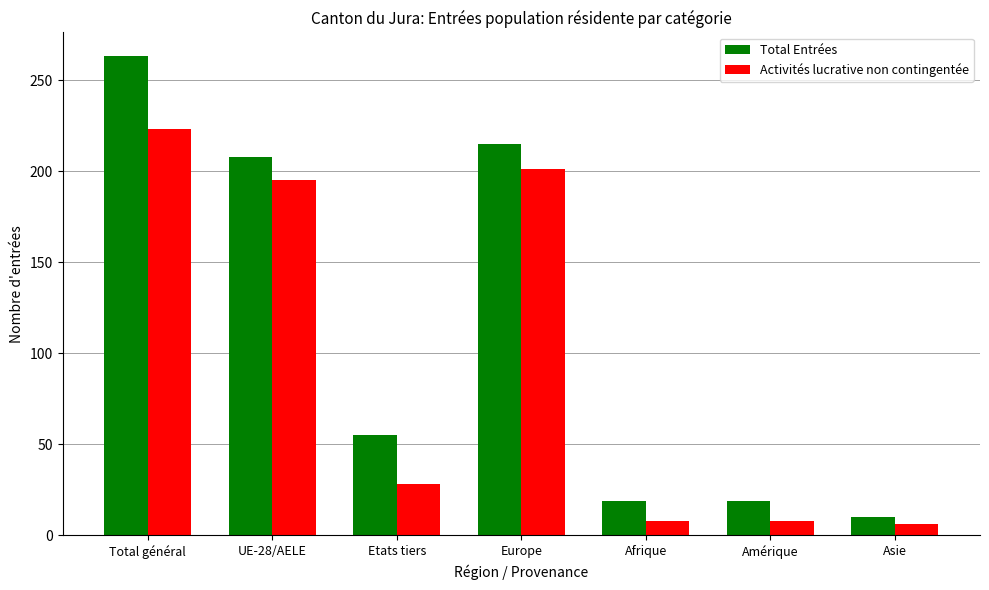

What is the difference between the second highest and minimum values in the Activités lucrative non contingentée series?

195